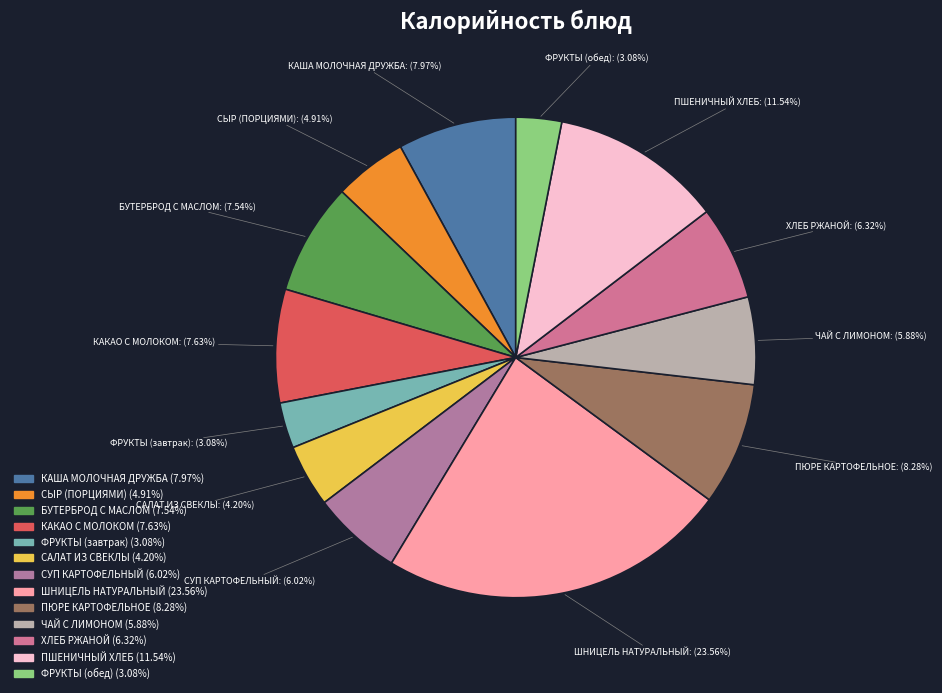

To the nearest percent, what percentage of the pie is ФРУКТЫ (обед)?

3%